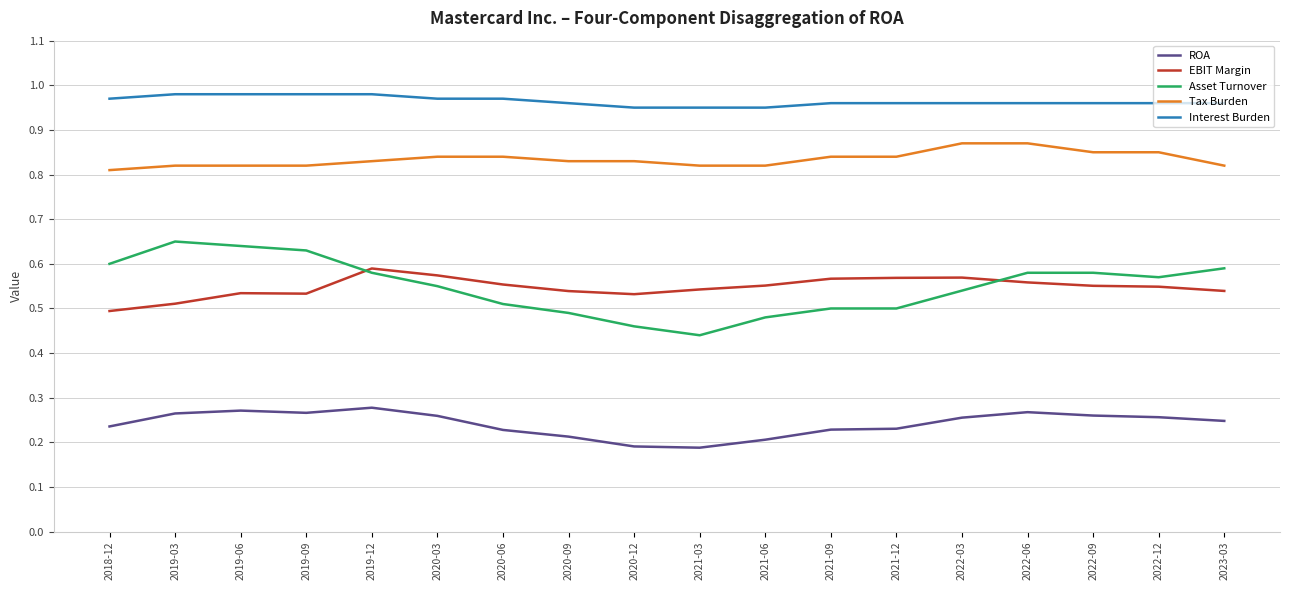

What position from the right is 2021-09?

7